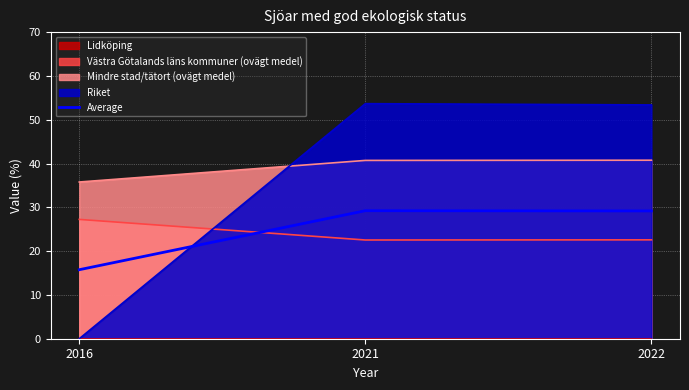

What is the average value?

24.7